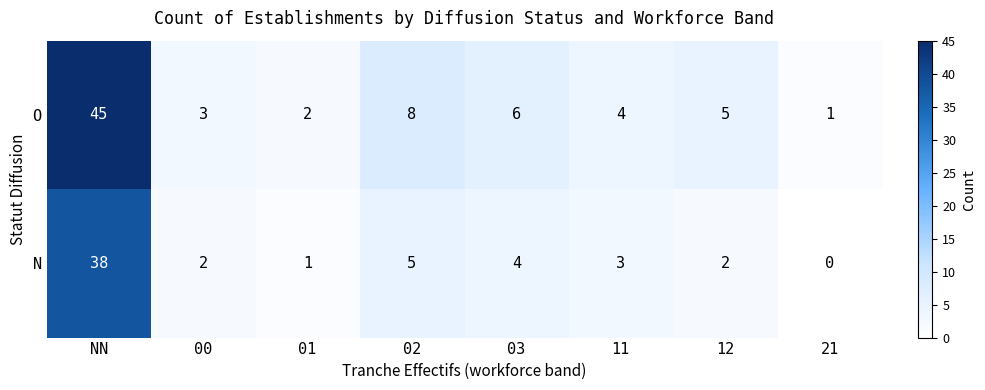

What is the sum of the O values at 12 and 11?

9